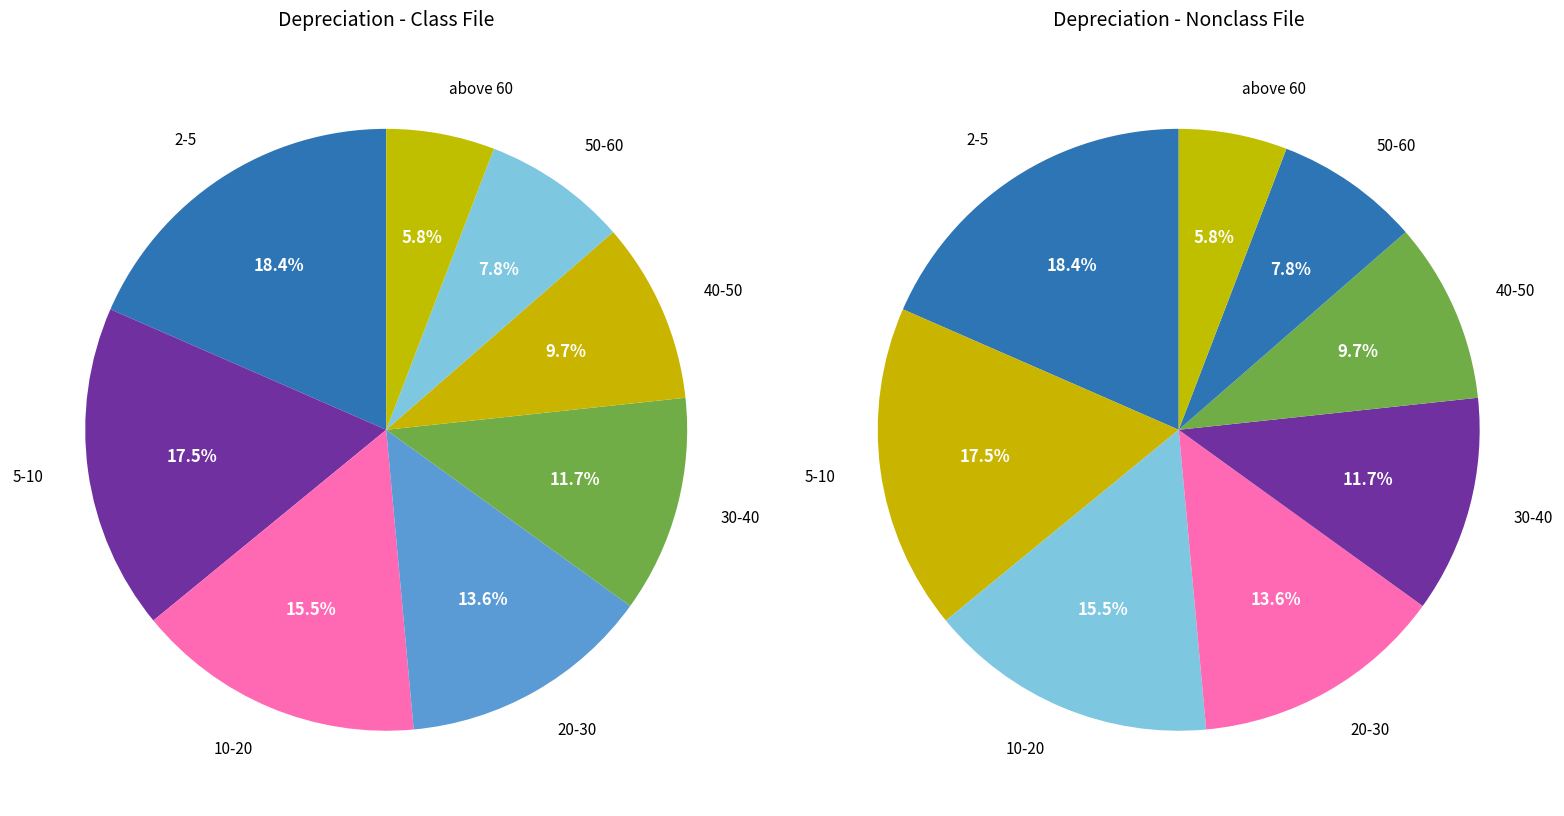

Is there any slice that represents more than half of the pie?

No